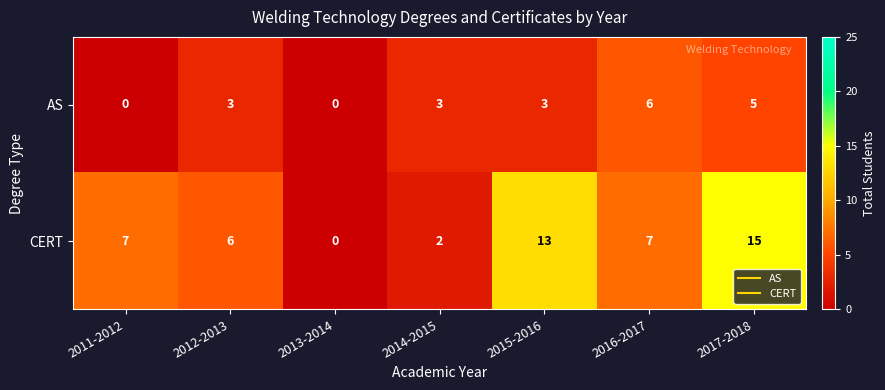

List the series in order of their peak value, lowest first.

AS, CERT